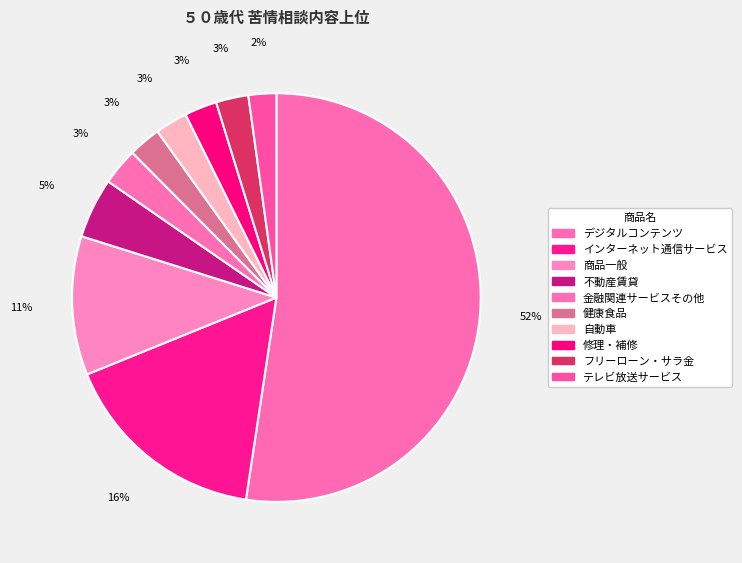

Combined, what portion of the pie is 金融関連サービスその他 and 不動産賃貸?

7.7%